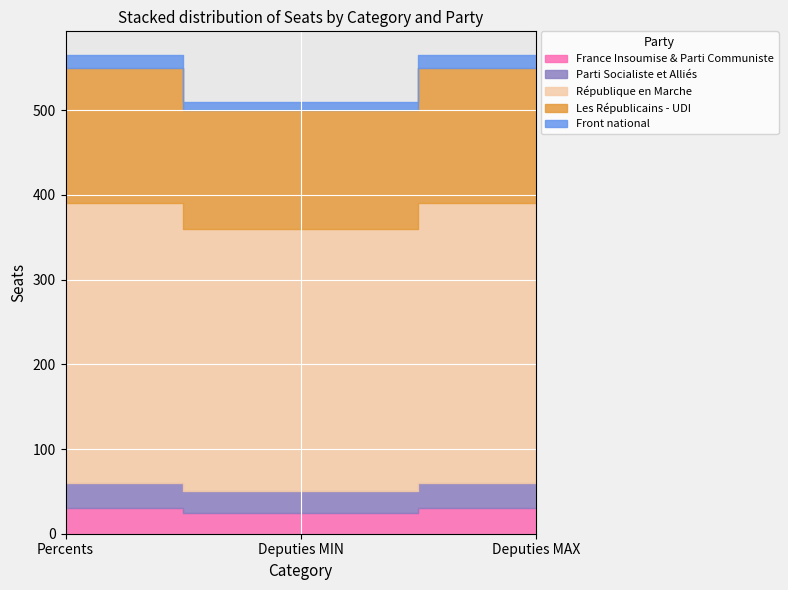

At how many categories does at least one series exceed 139?

3